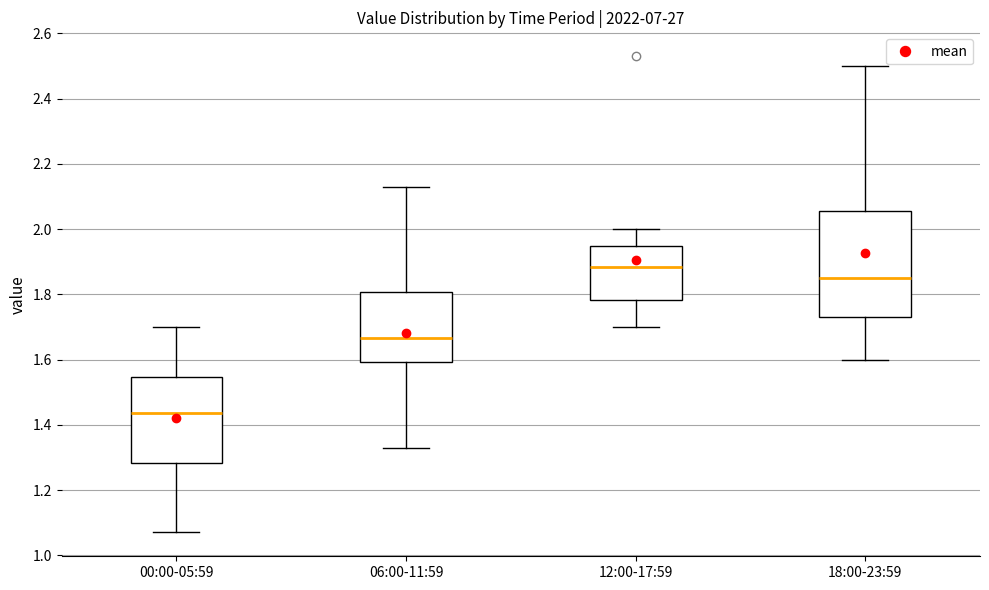

Reading left to right, transcribe this box plot: for each box, give where its median line is, the range the box spans, and where its two whiskers end, as read against the y-axis. The values are not printed on the chart, so give them approximately, as read against the axis.

00:00-05:59: median 1.44, box 1.28 to 1.54, whiskers 1.08 to 1.70
06:00-11:59: median 1.66, box 1.60 to 1.80, whiskers 1.34 to 2.14
12:00-17:59: median 1.88, box 1.78 to 1.94, whiskers 1.70 to 2.00
18:00-23:59: median 1.86, box 1.74 to 2.06, whiskers 1.60 to 2.50